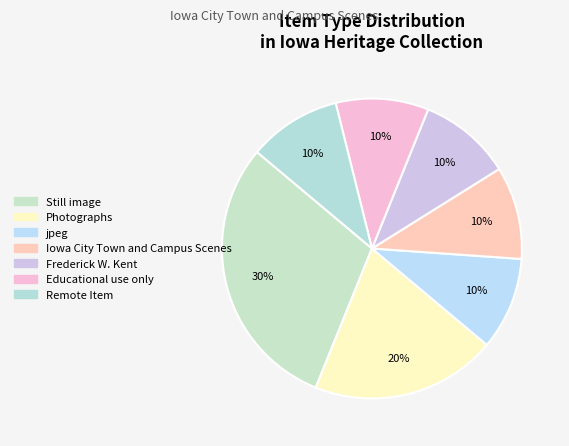

Is it true that Iowa City Town and Campus Scenes is 23% of the pie?

False